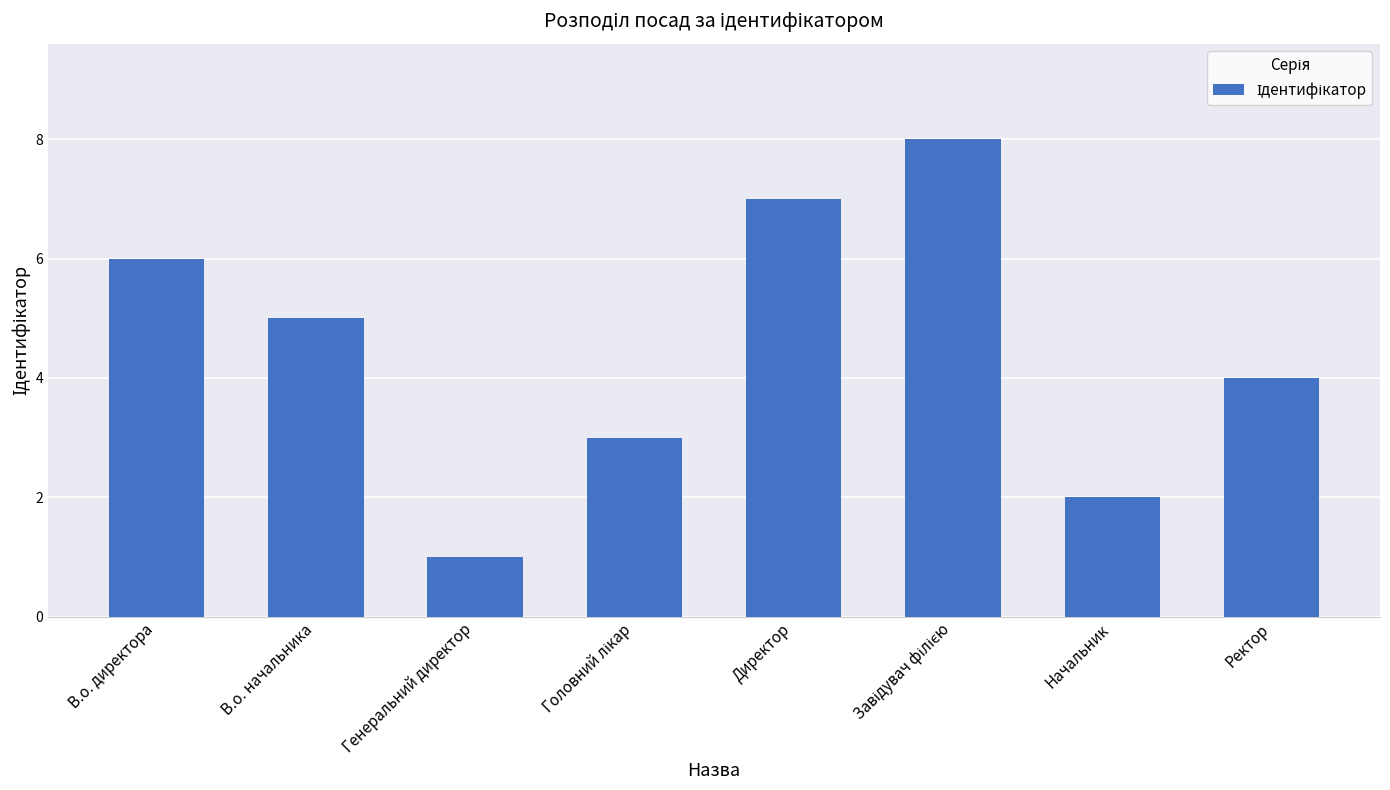

Reading left to right, extract all data points from this chart.

6	5	1	3	7	8	2	4